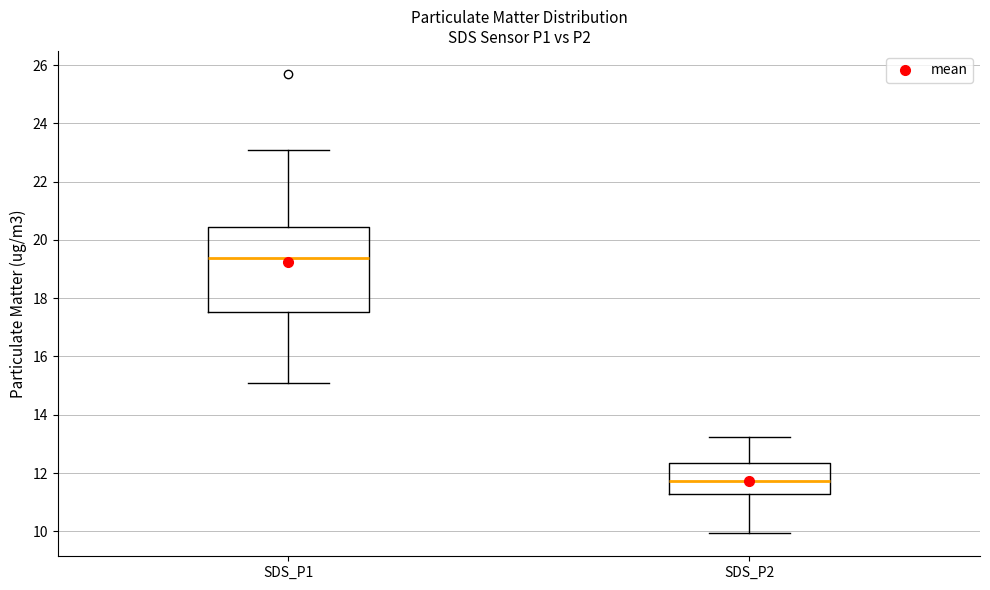

Where does the lower whisker of the box for SDS_P1 end on the y-axis? The values are not printed on the chart, so give them approximately, as read against the axis.

15.2